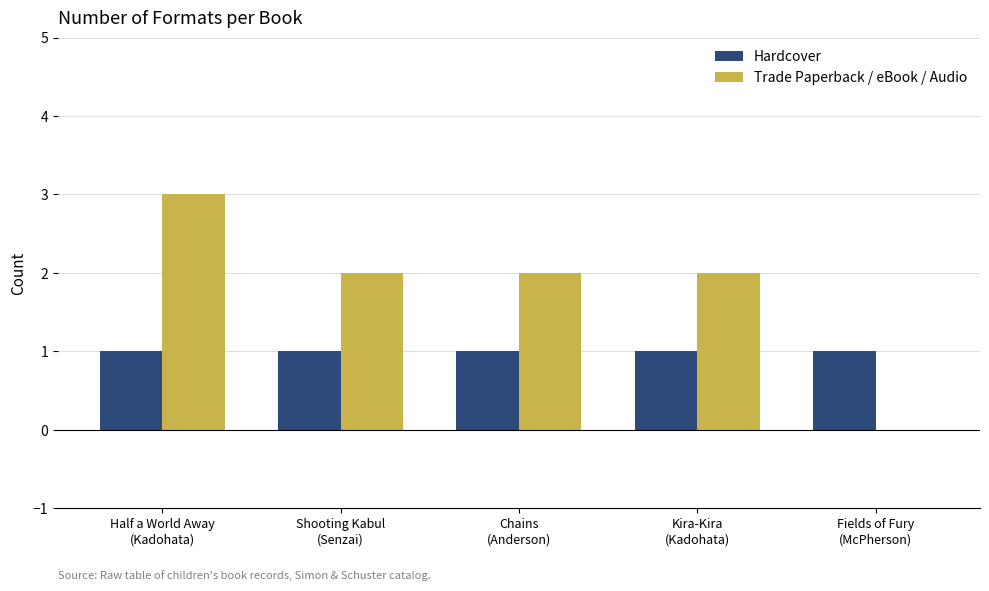

The value of Trade Paperback / eBook / Audio at Fields of Fury
(McPherson) is 0. True or false?

True